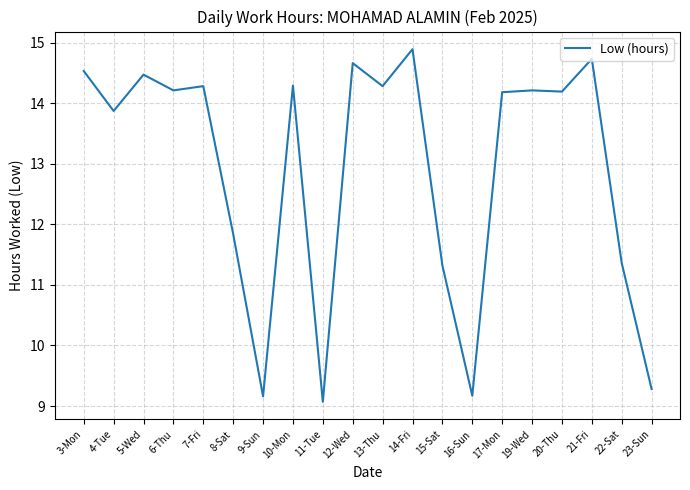

Where does the data first go above 14?

3-Mon